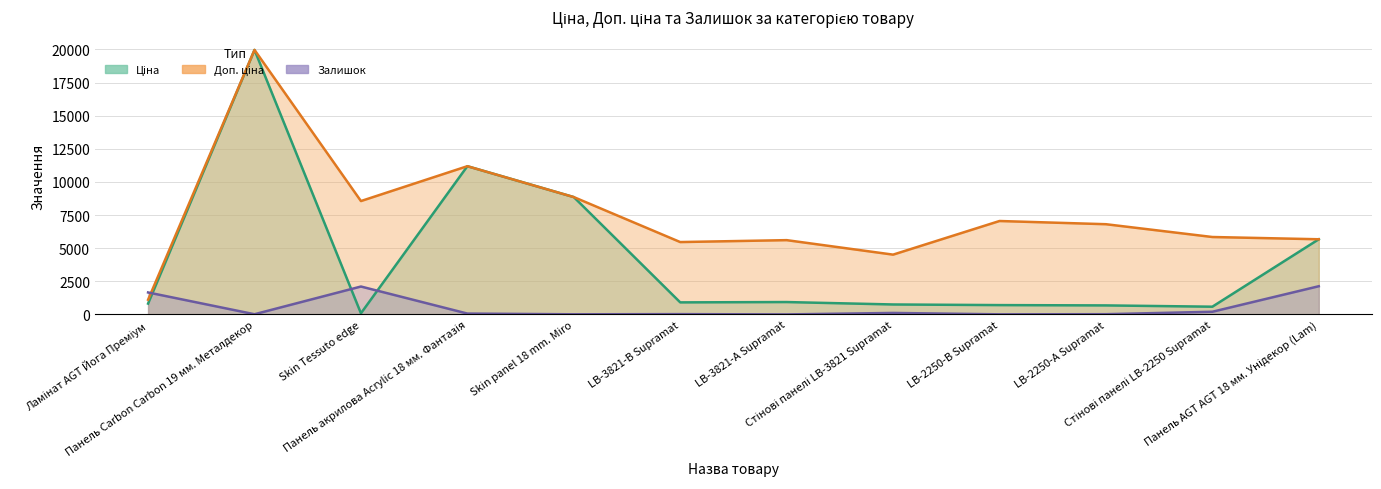

What is the sum of the Доп. ціна values at Skin Tessuto edge and LB-3821-А Supramat?

14164.7